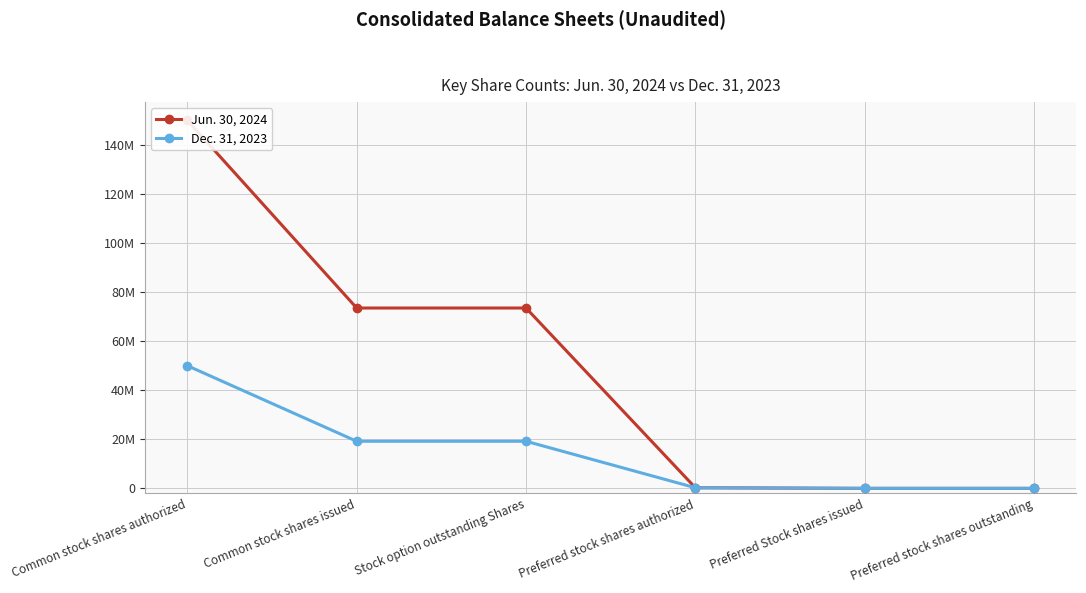

What is the average value of the Jun. 30, 2024 series?

49542882